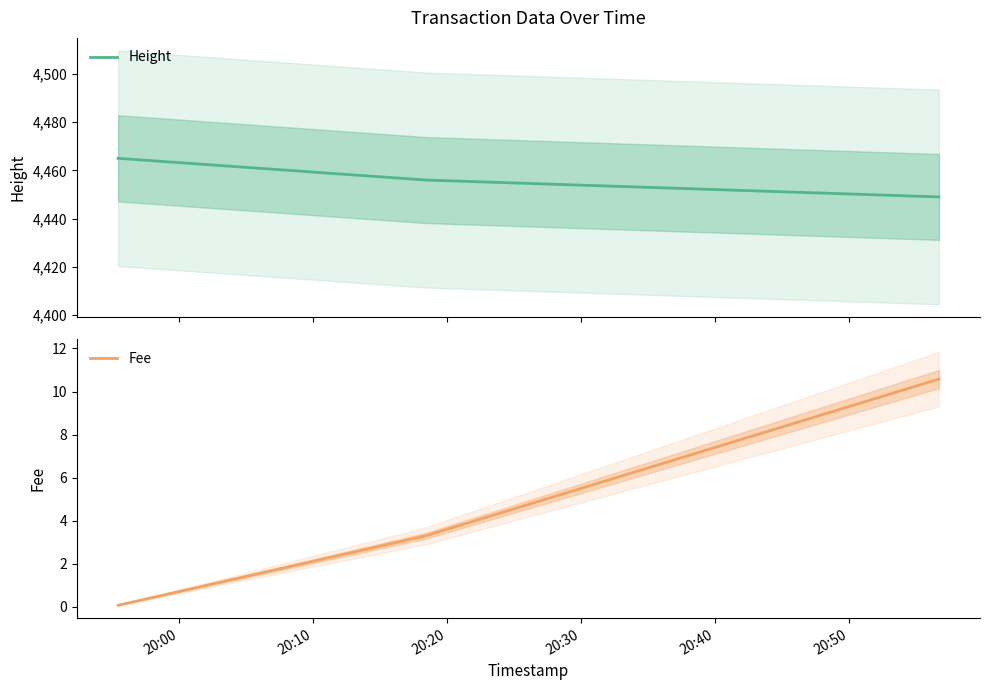

What is the maximum value for Height?

4465